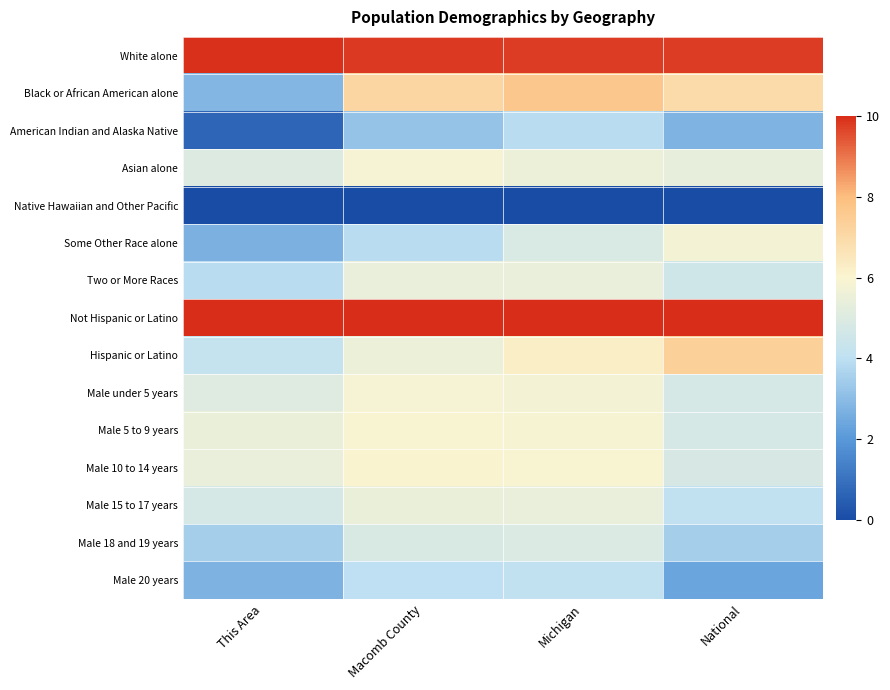

Rank the series at Macomb County from lowest to highest value.

Native Hawaiian and Other Pacific, American Indian and Alaska Native, Some Other Race alone, Male 20 years, Male 18 and 19 years, Two or More Races, Male 15 to 17 years, Hispanic or Latino, Male under 5 years, Asian alone, Male 5 to 9 years, Male 10 to 14 years, Black or African American alone, White alone, Not Hispanic or Latino